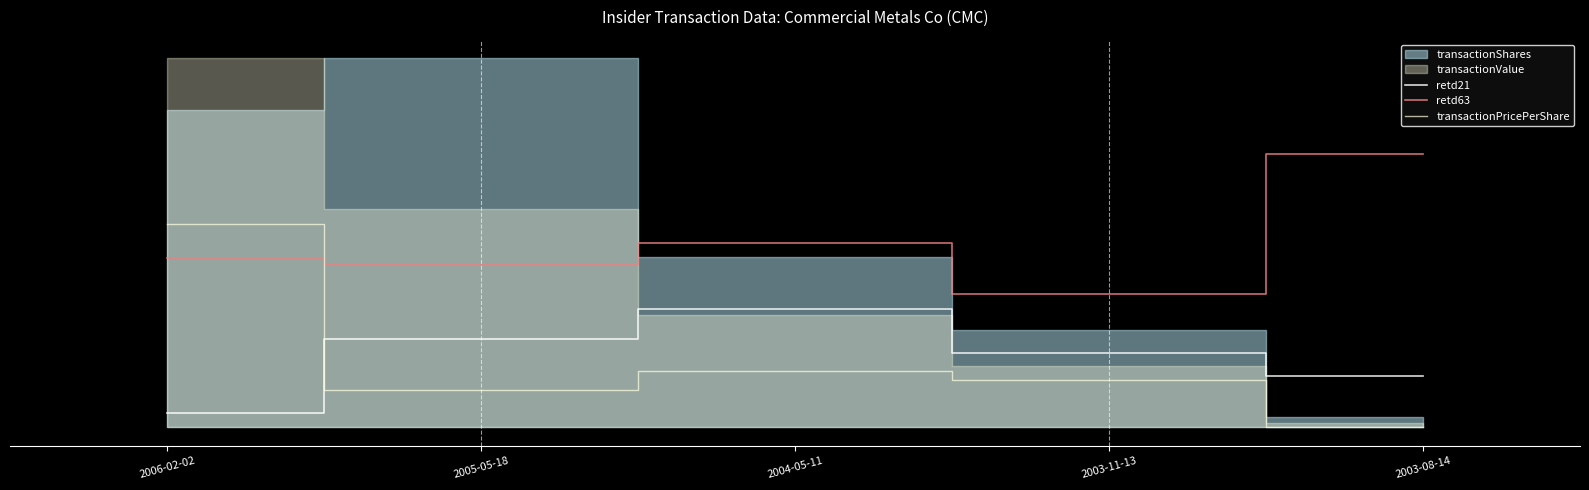

Does the chart display data point markers on the line(s)?

No